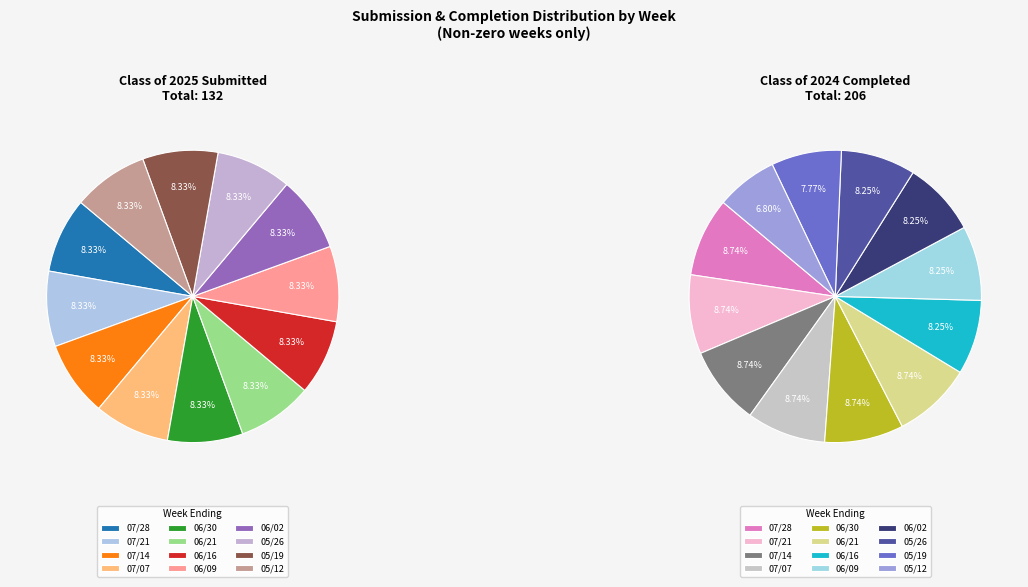

What is the spread (max minus min) of values at 3?

7